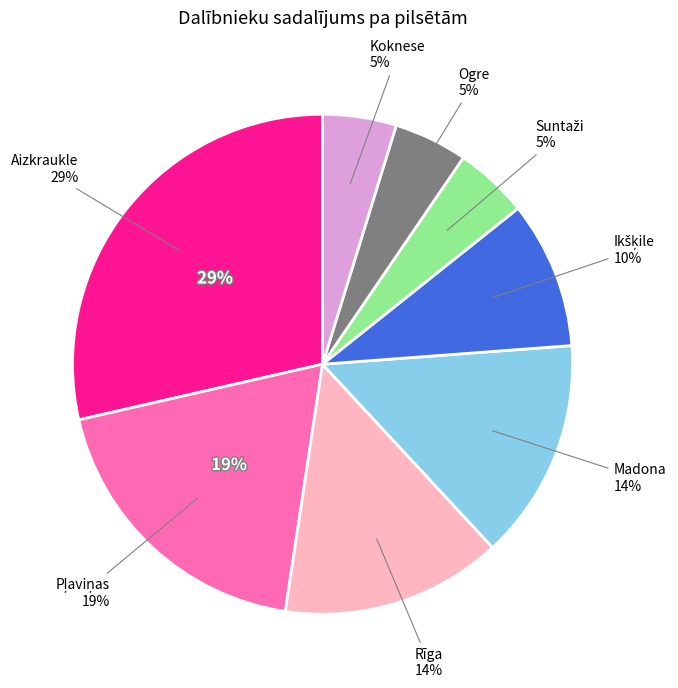

Does any single category account for the majority?

No